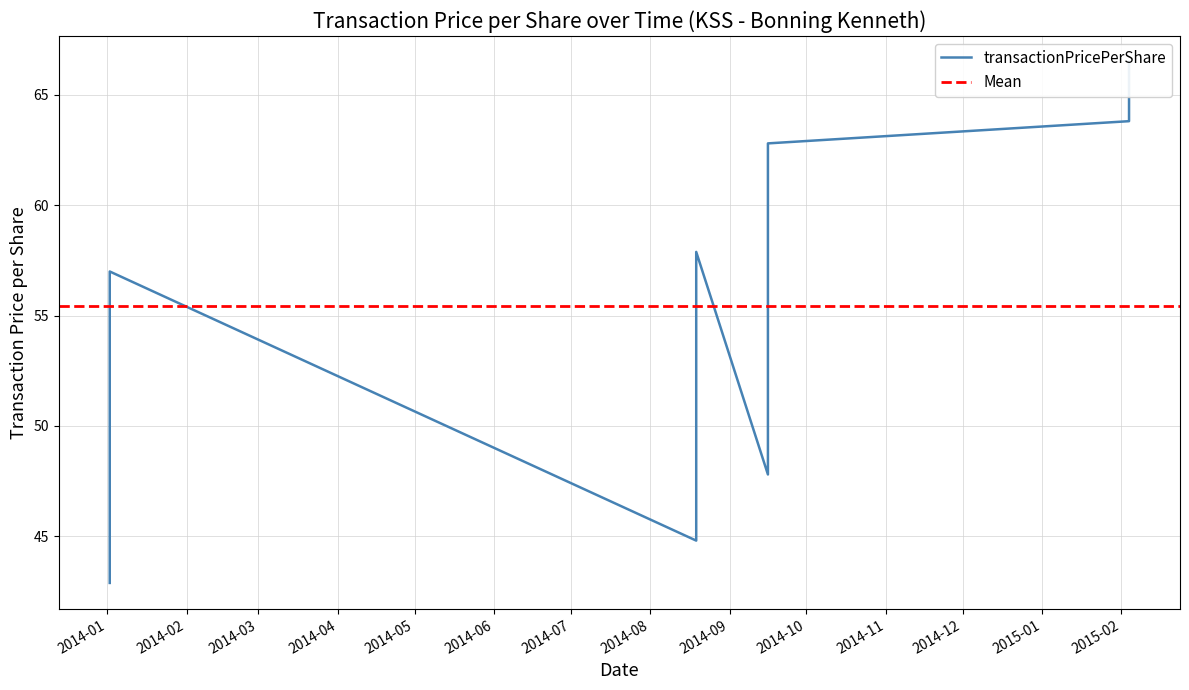

True or false: the data shows 36.9 at 2014-08-19.

False